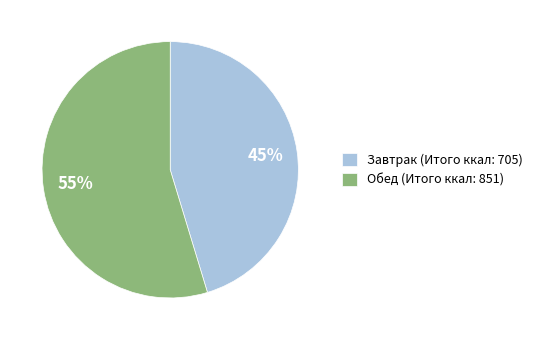

To the nearest percent, what is the combined percentage of Завтрак and Обед?

100%